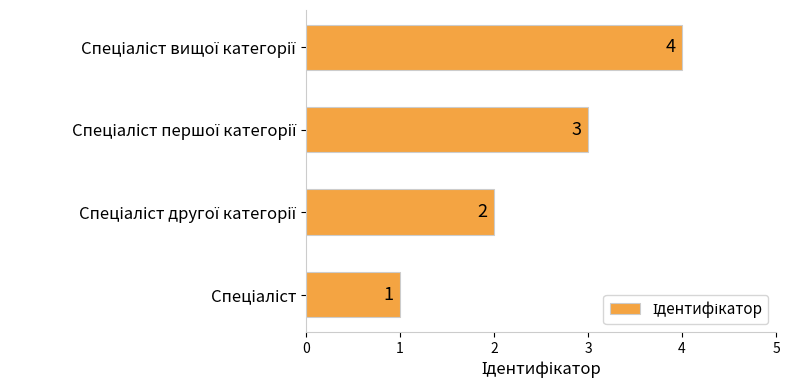

Count the values in the range 2 to 4.

3